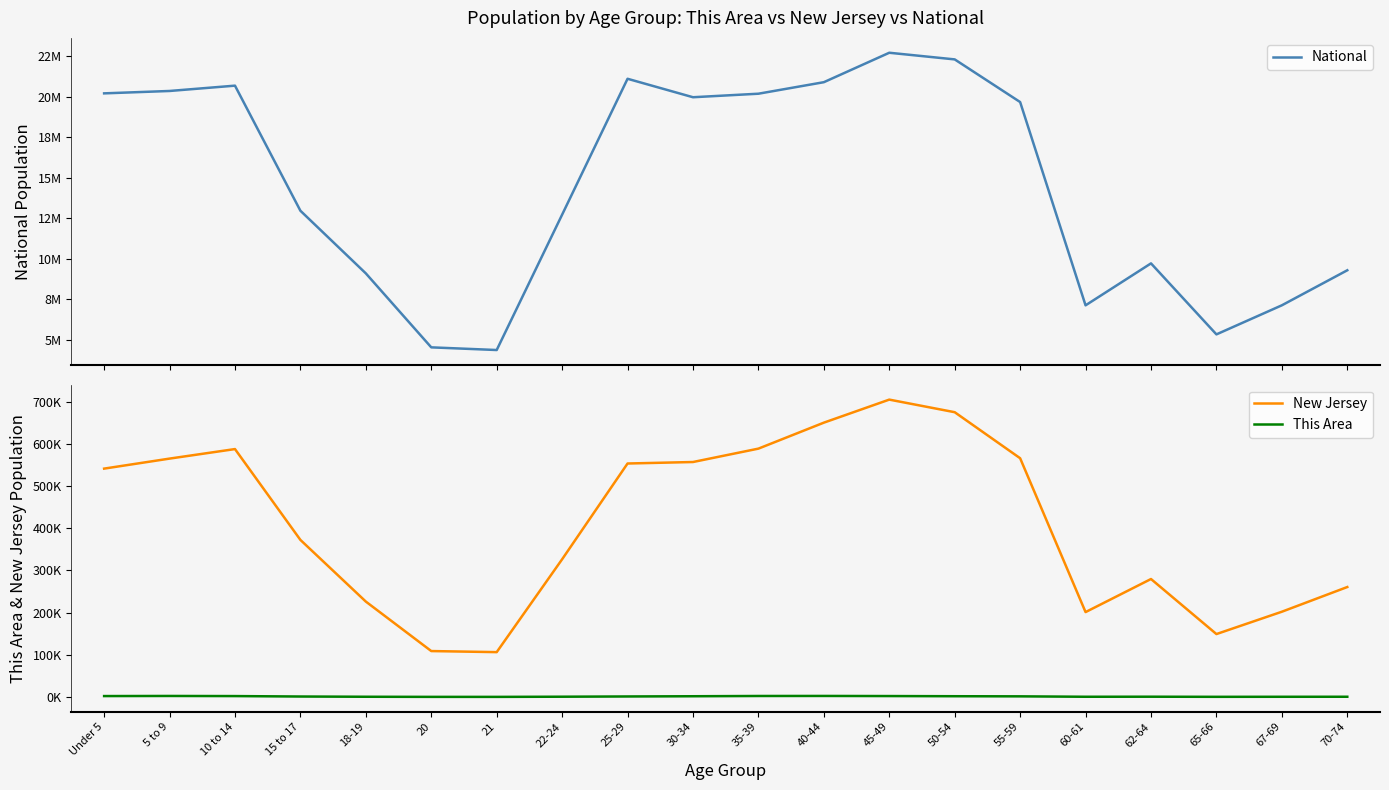

At 50-54, list the series in order from largest to smallest.

National, New Jersey, This Area